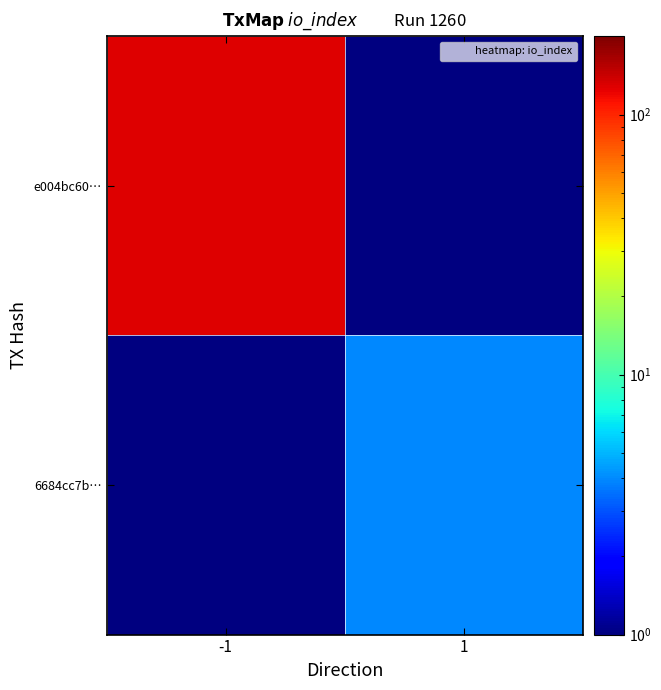

Which series has the widest spread of values?

e004bc60…